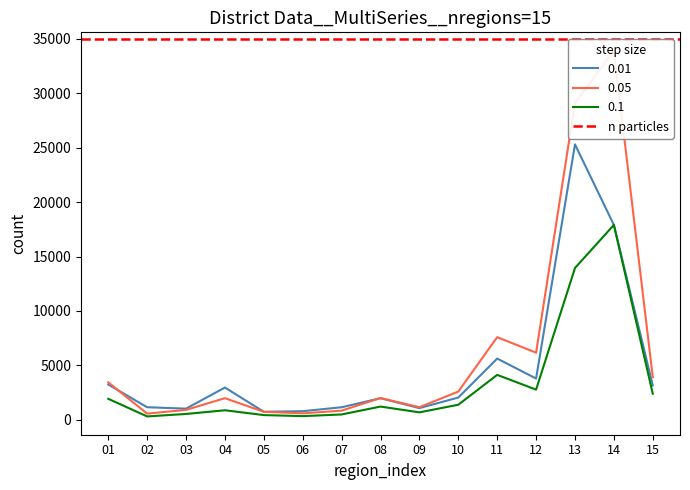

Is the value of 0.01 at 07 greater than the value of 0.05 at 09?

No